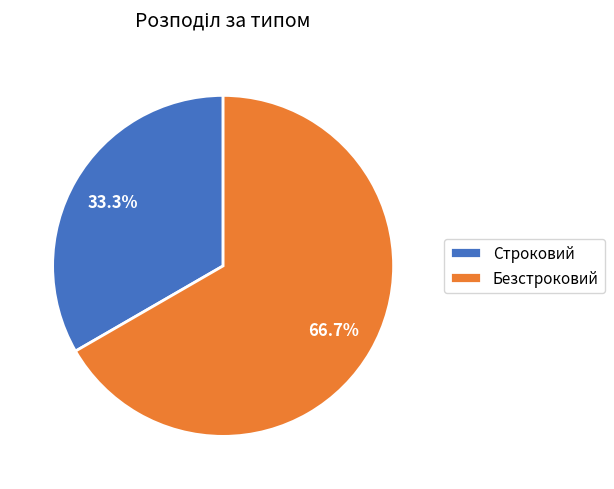

True or false: Безстроковий accounts for 60% of the total.

False